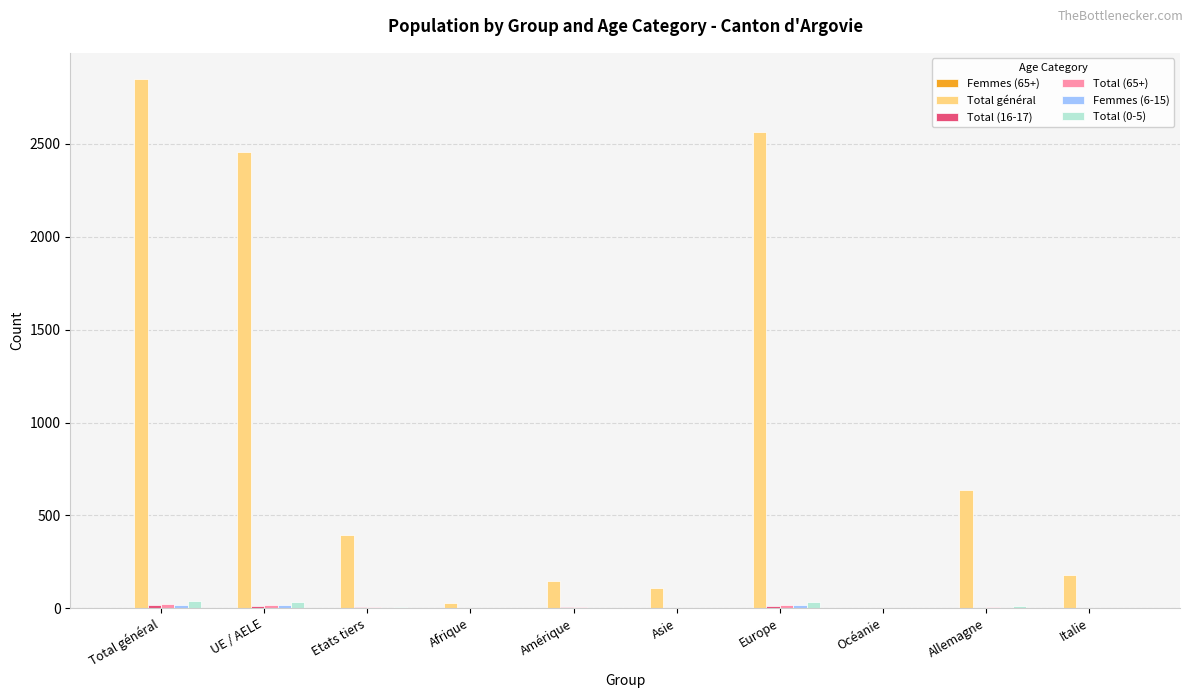

Between Afrique and Europe, which series saw the biggest shift?

Total général